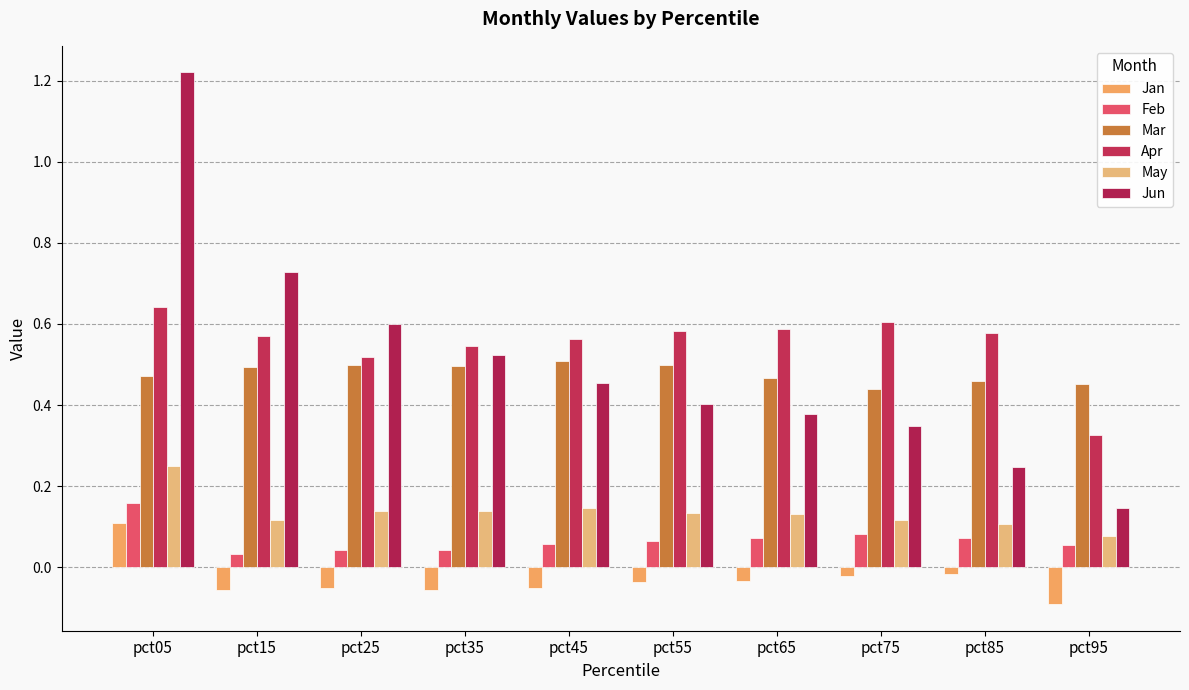

Are the bars horizontal?

No